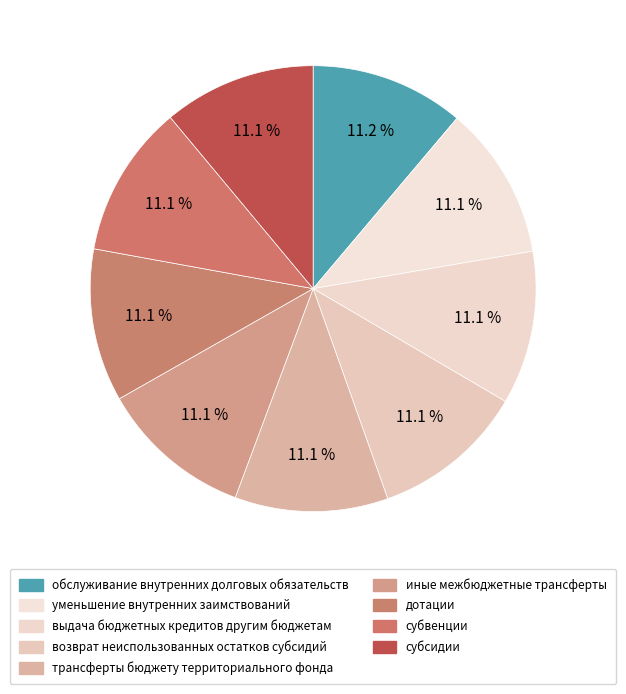

What percentage is the субвенции slice, to the nearest percent?

11%